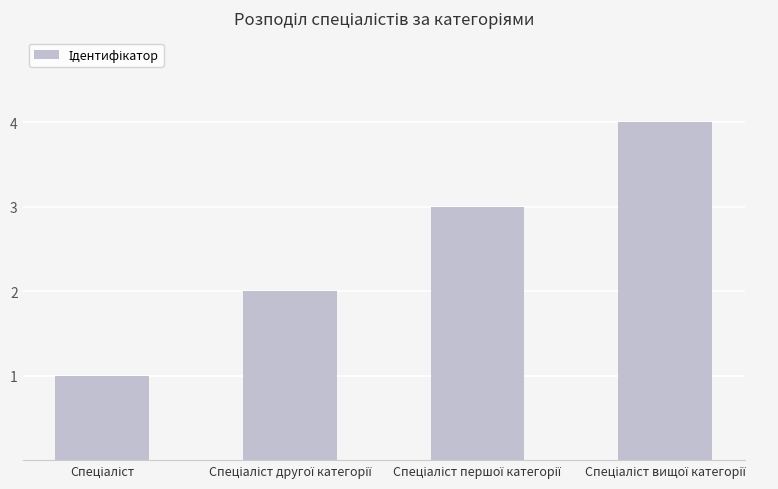

What is the greatest value displayed?

4